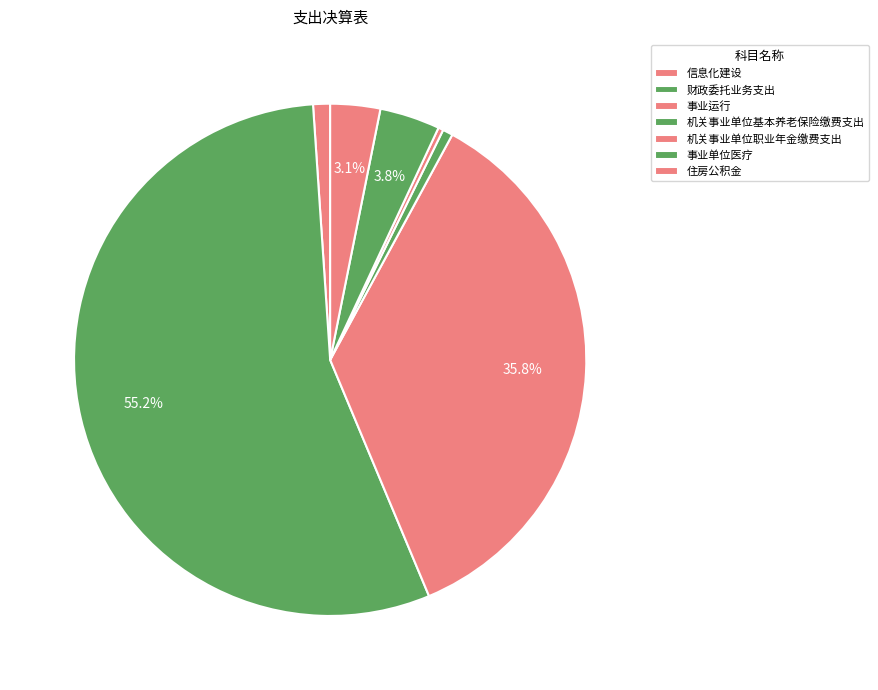

Count the number of slices in the pie.

7